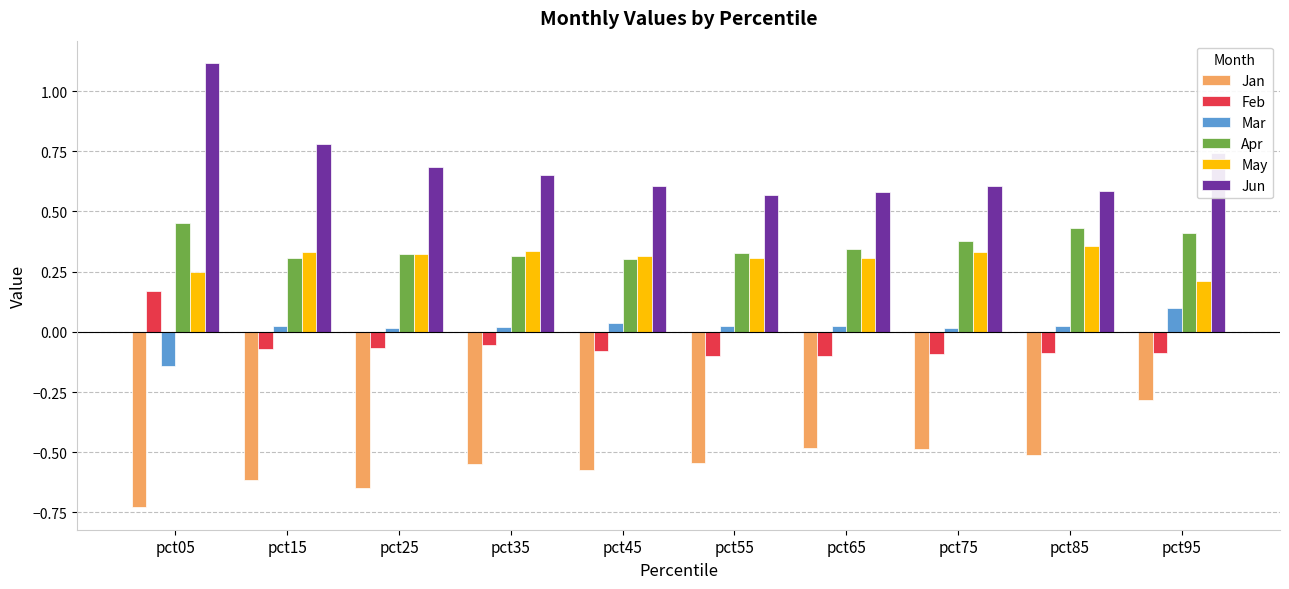

What is the difference between the highest and lowest values at pct95?

1.0